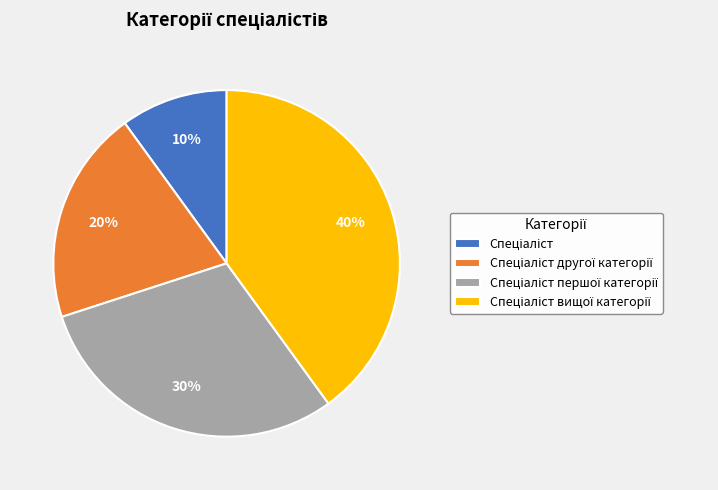

Is there a majority slice in this chart?

No